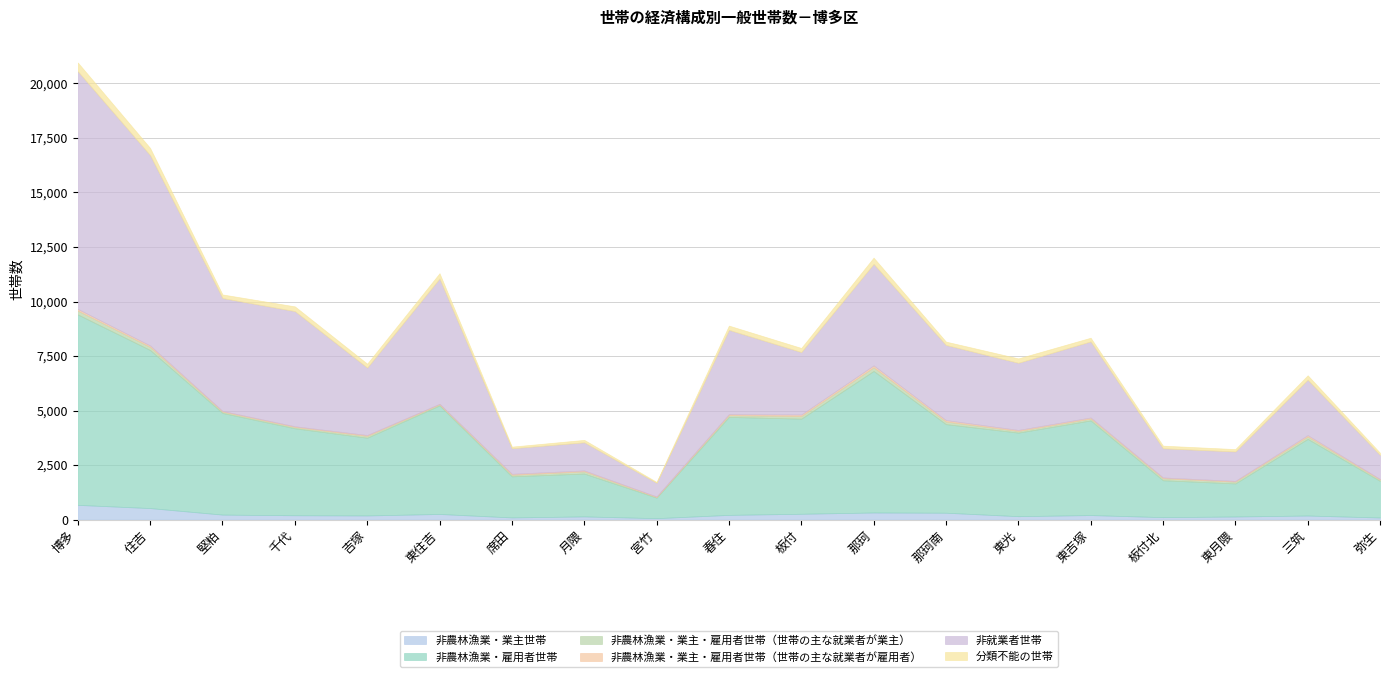

Where does the 非農林漁業・業主世帯 series first go above 199?

博多